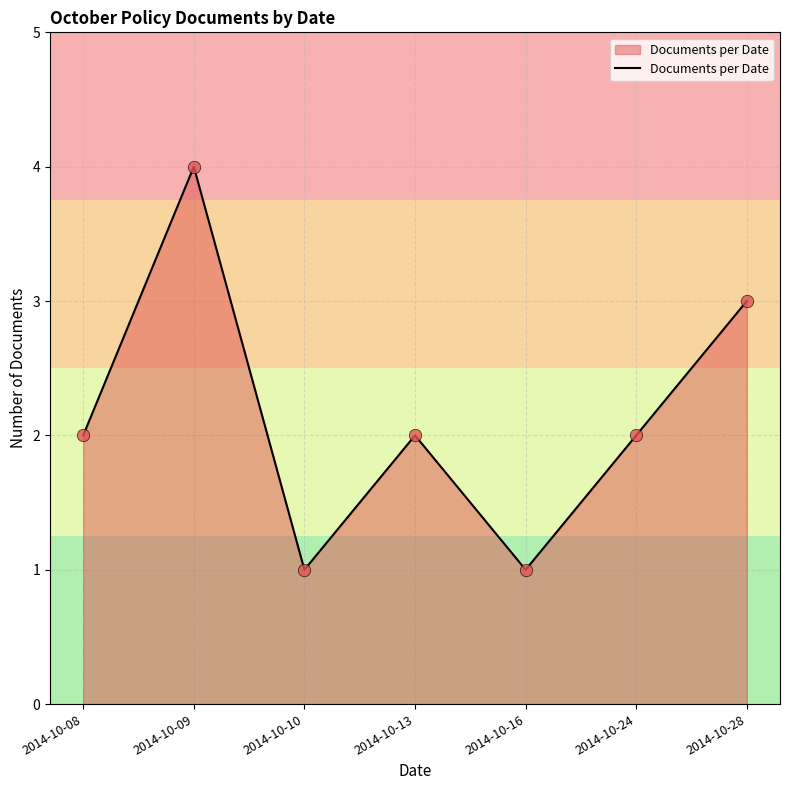

What is the change in value from 2014-10-13 to 2014-10-28?

+1